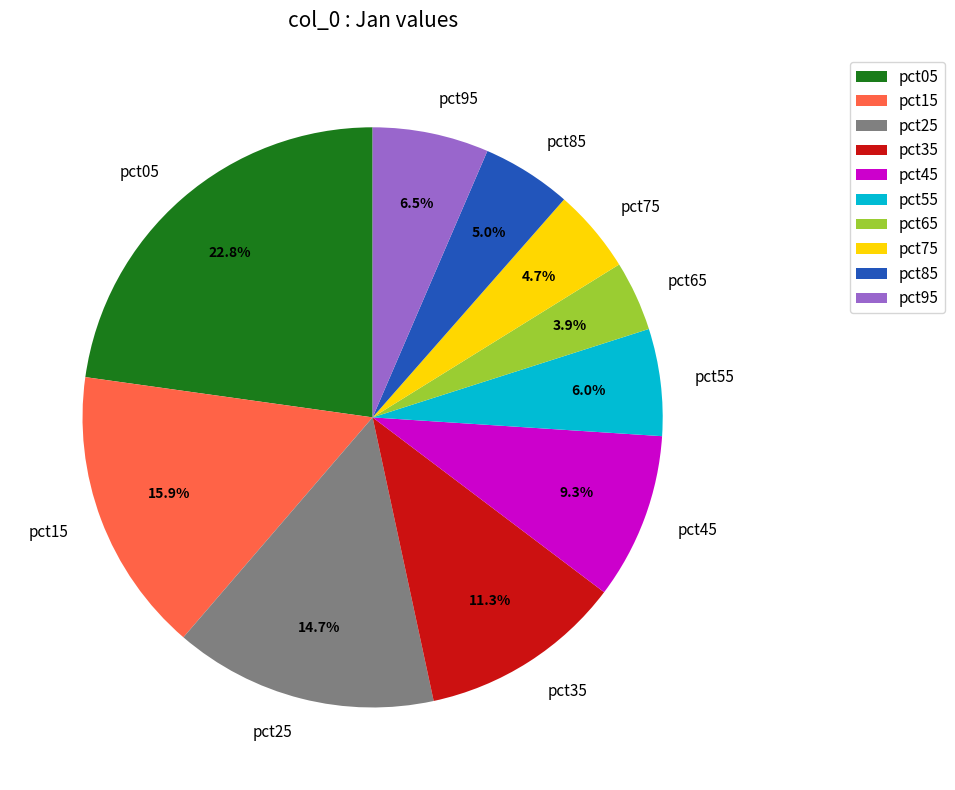

Is there a majority slice in this chart?

No